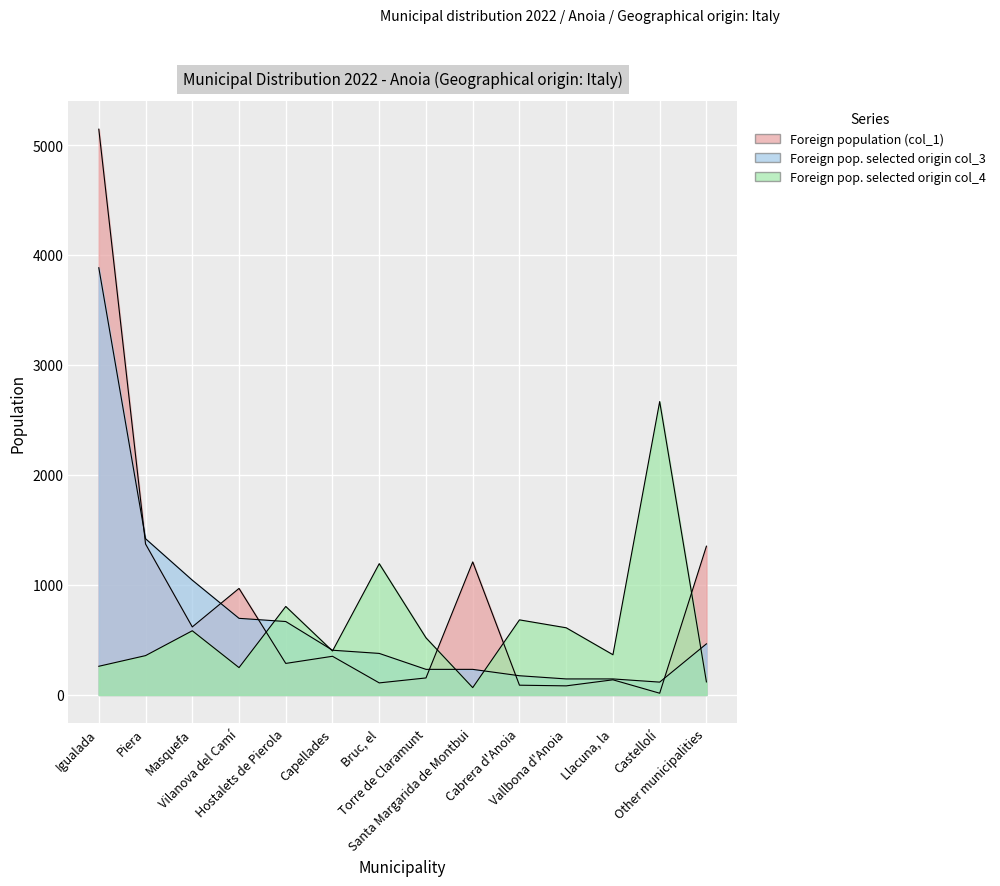

In Foreign pop. selected origin col_3, how many points are lower than both neighbors (excluding endpoints)?

1